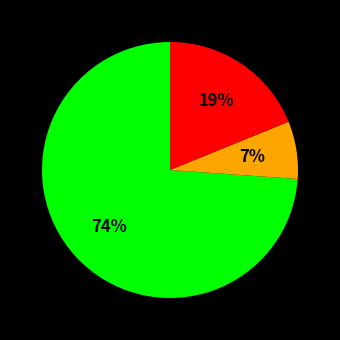

Does any single category account for the majority?

Yes